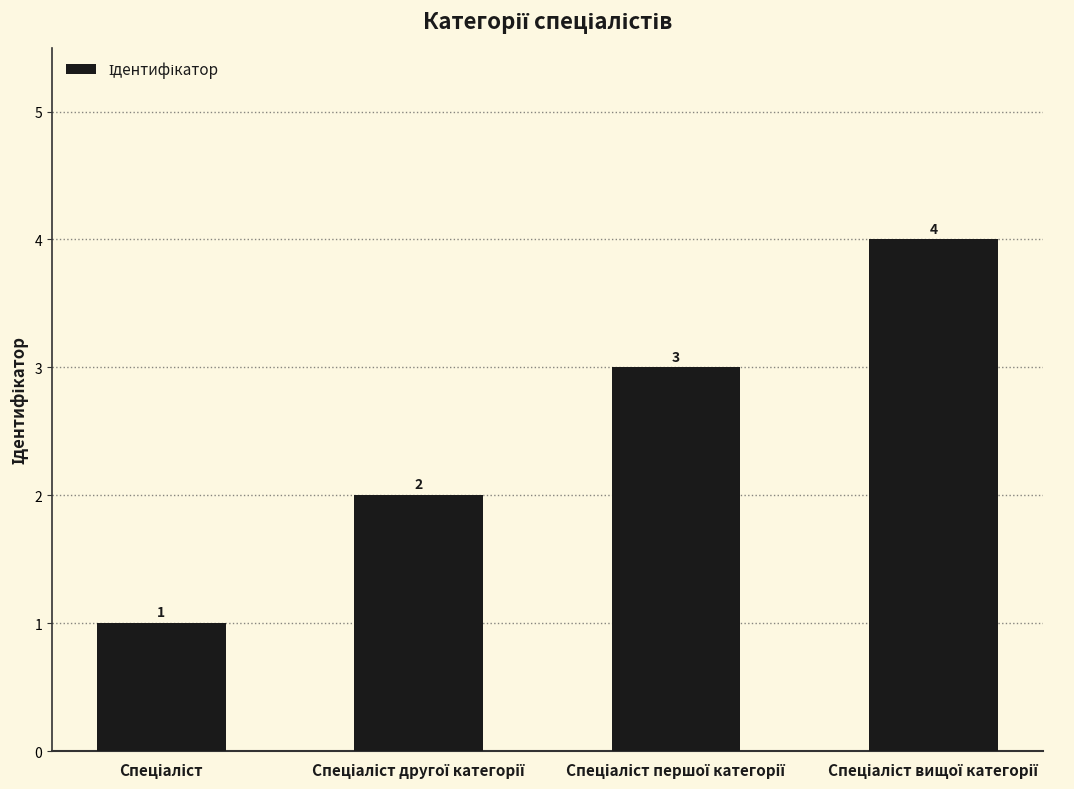

What is the value of the 4th bar from the left?

4